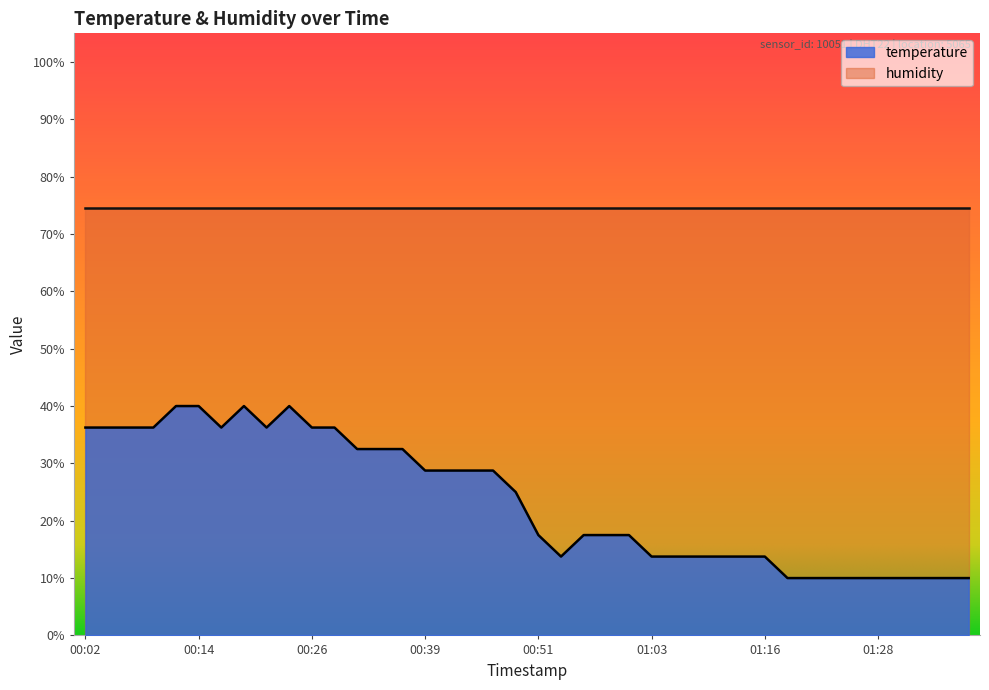

How many lines are shown in the chart?

2